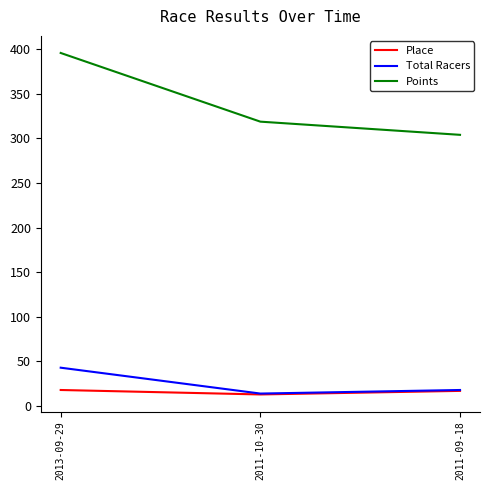

Which series has the widest spread of values?

Points